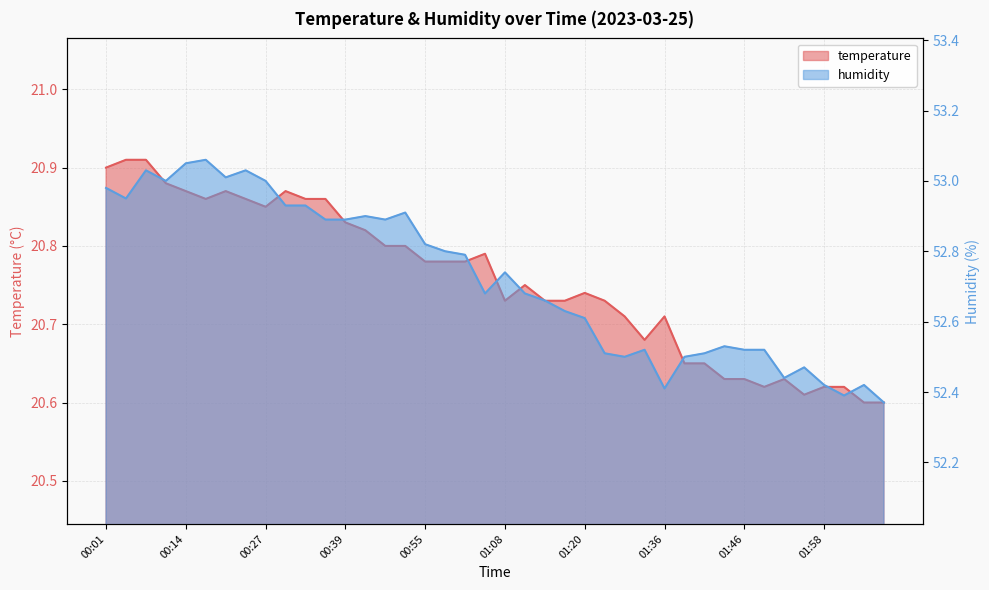

At which category is the sum across all series the highest?

00:09